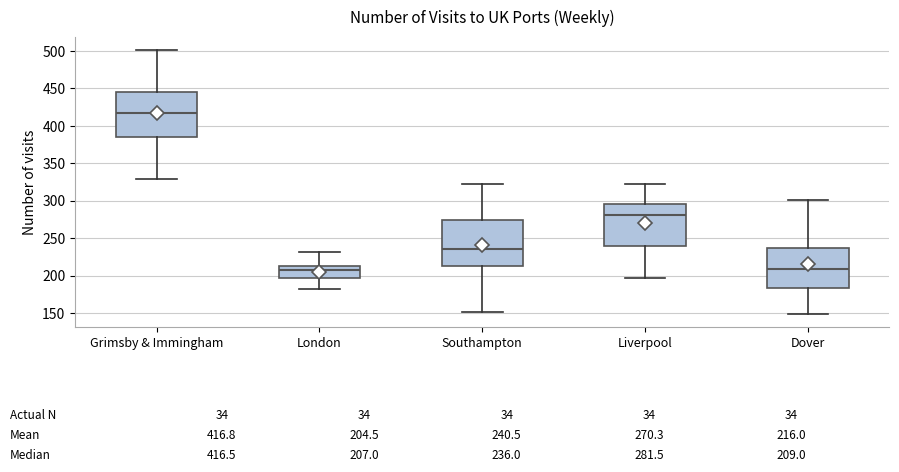

Which box's median line is the highest?

Grimsby & Immingham